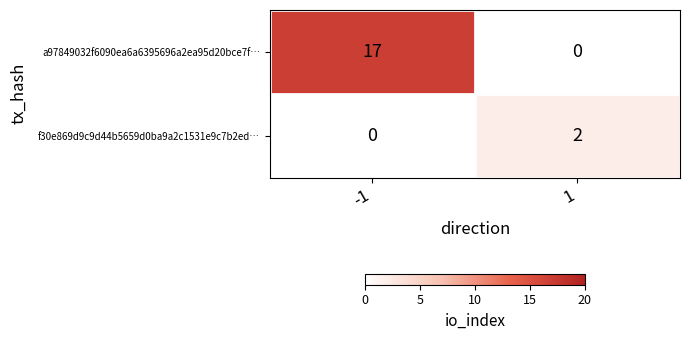

At how many categories does at least one series exceed 4?

1